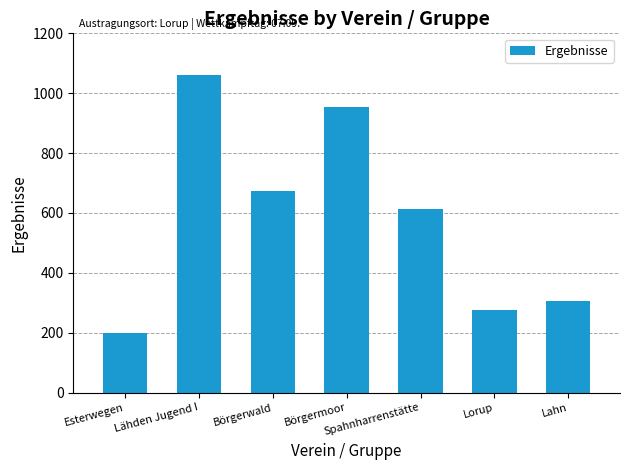

Approximately how many times larger is the value at Lähden Jugend I compared to Spahnharrenstätte?

1.7